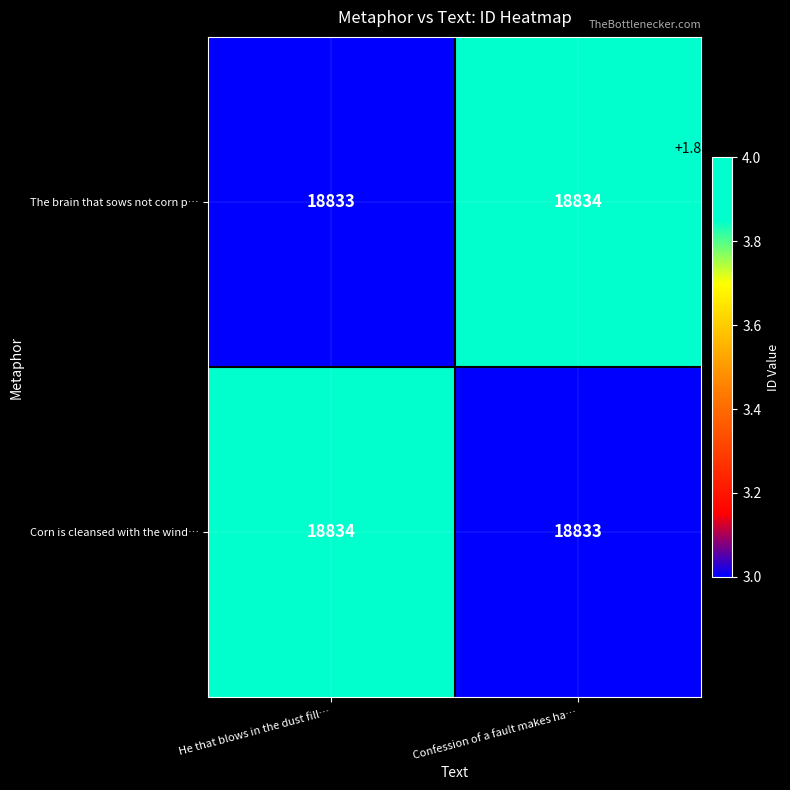

True or false: Corn is cleansed with the wind… has a value of 12911 at He that blows in the dust fill….

False